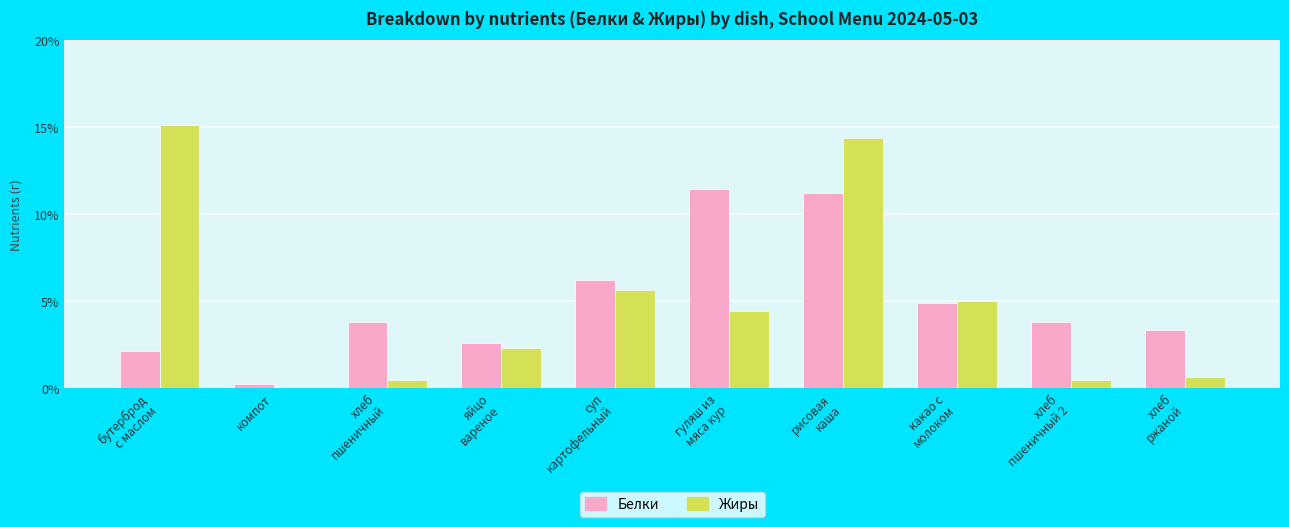

What is the highest value of the Белки series?

11.5